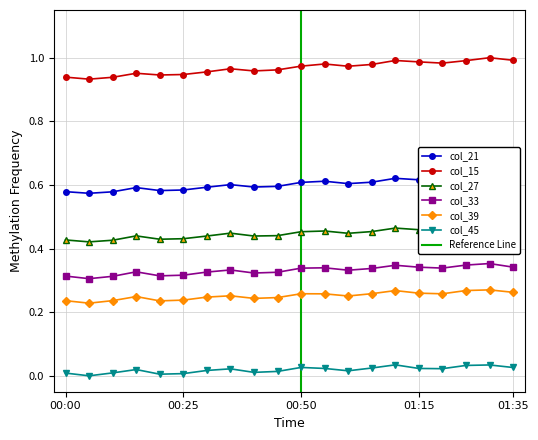

At which label does col_27 reach its minimum?

00:05